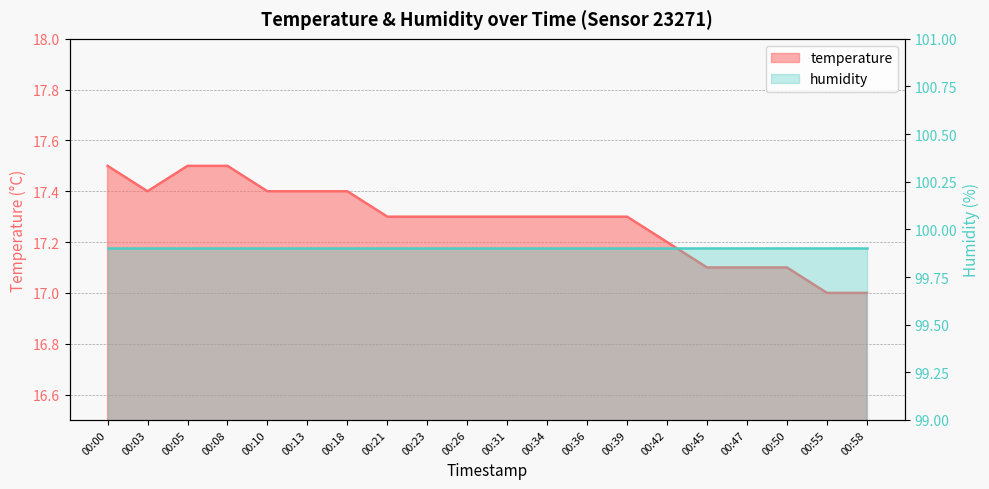

Which category has the highest value across all series?

00:00